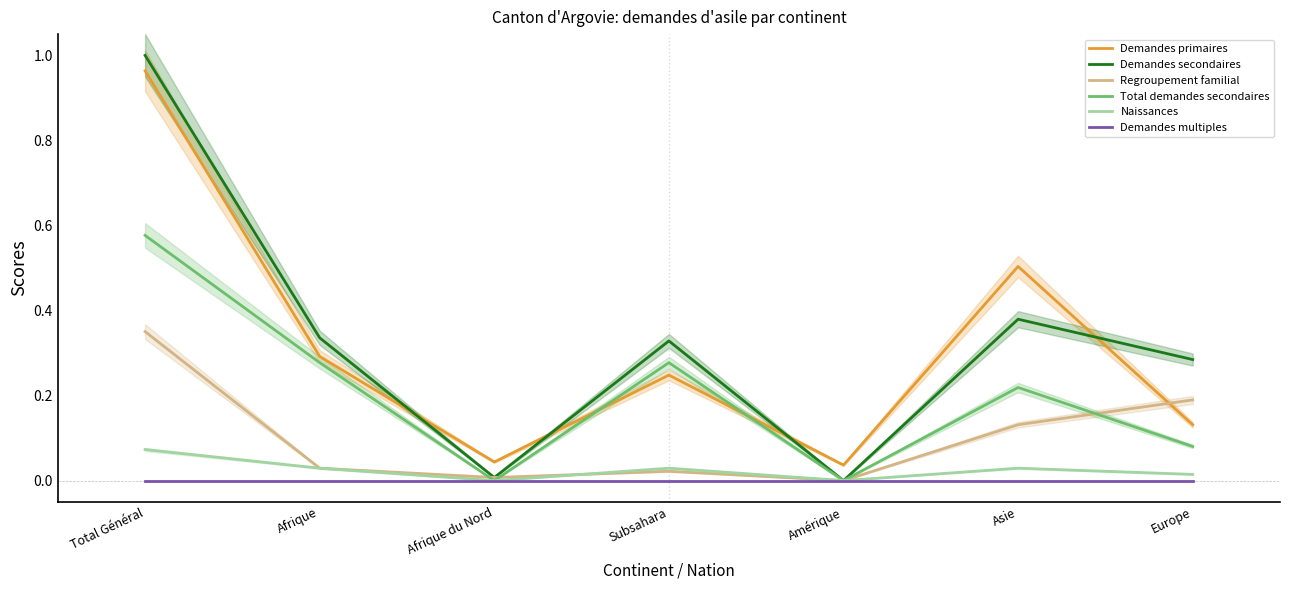

Where is the first local minimum for Total demandes secondaires?

Afrique du Nord